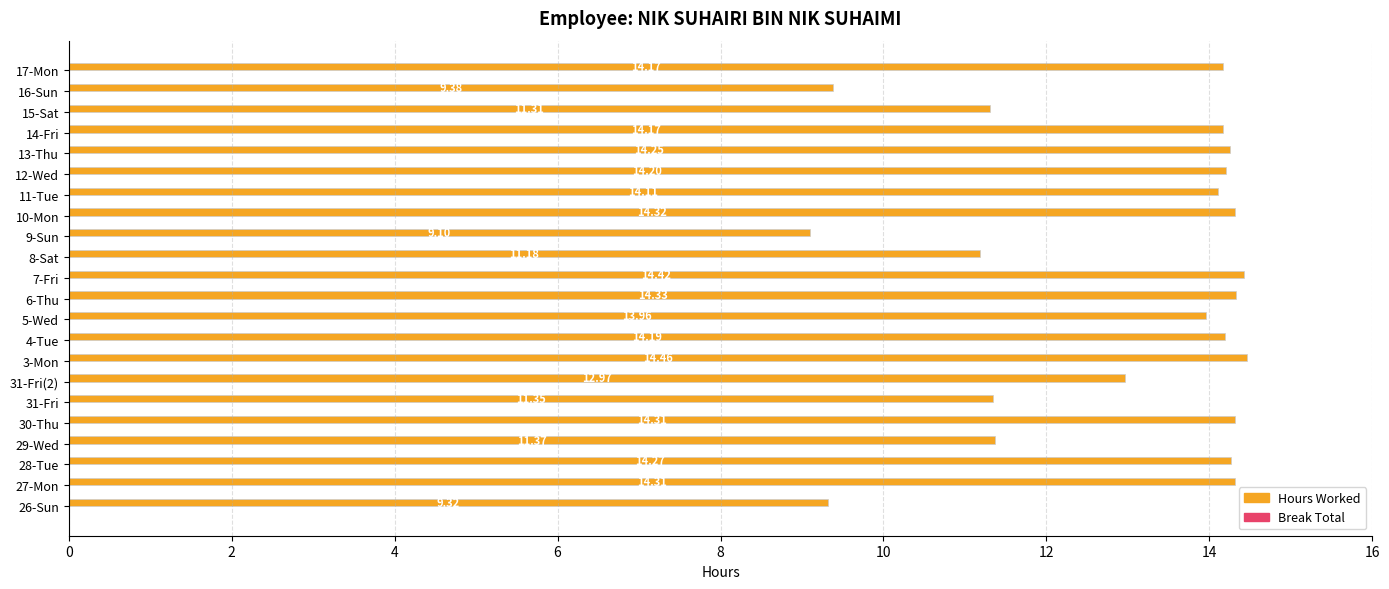

What is the difference between the maximum and second lowest values?

5.1